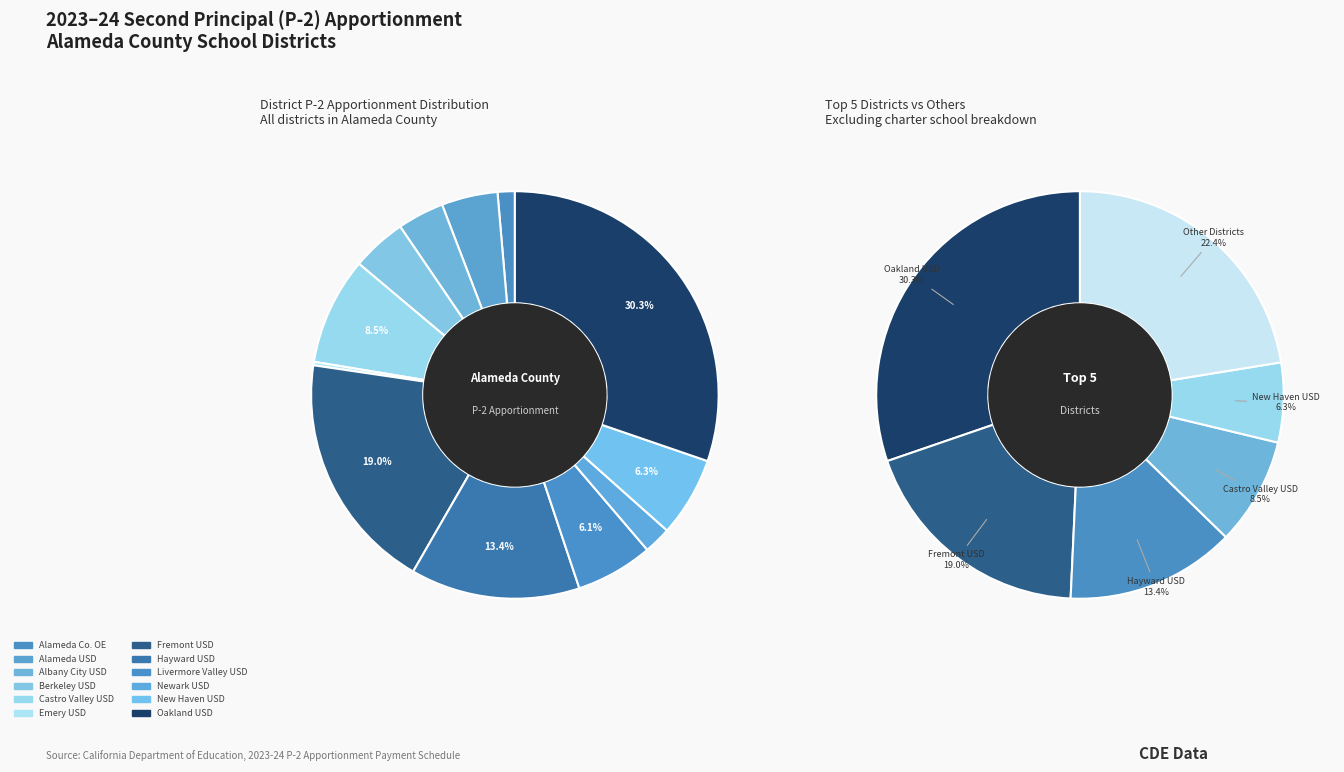

Is Alameda Co. Office of Education the majority of the pie?

No